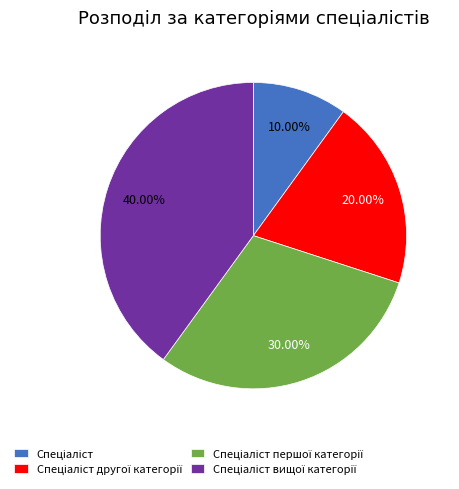

Does any single category account for the majority?

No